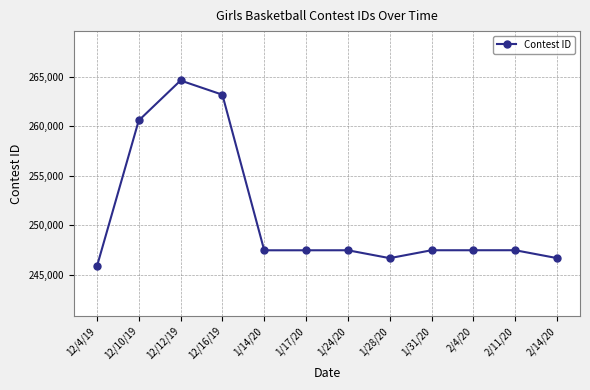

The value at 12/4/19 is 113306. True or false?

False